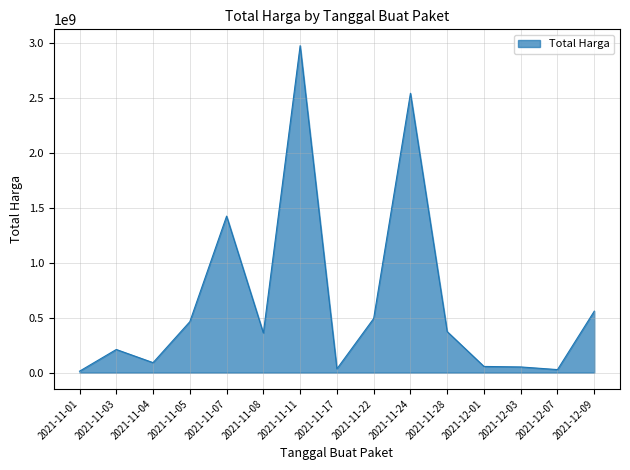

Where is the data nearest to the value 1495875370?

2021-11-07